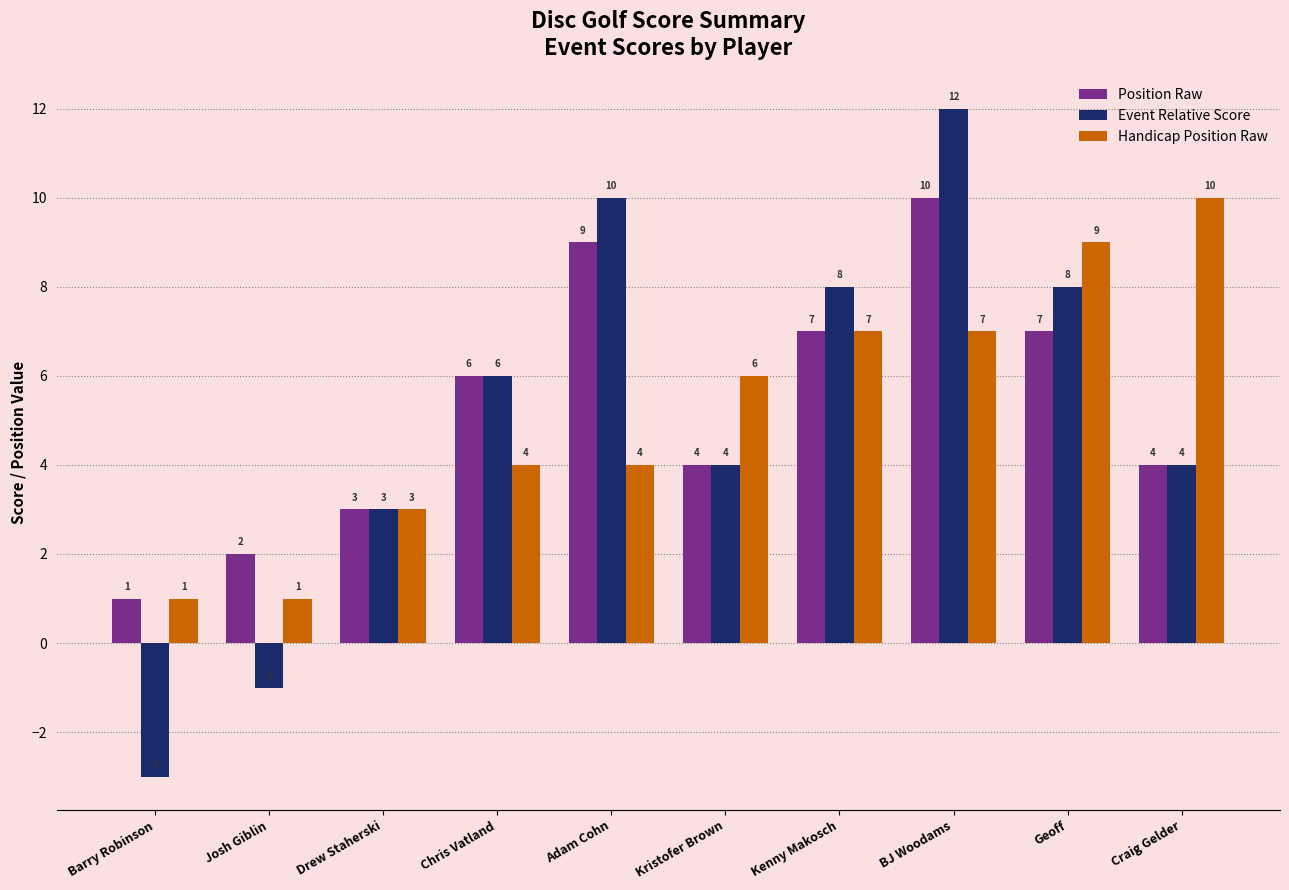

How many series are shown in this chart?

3